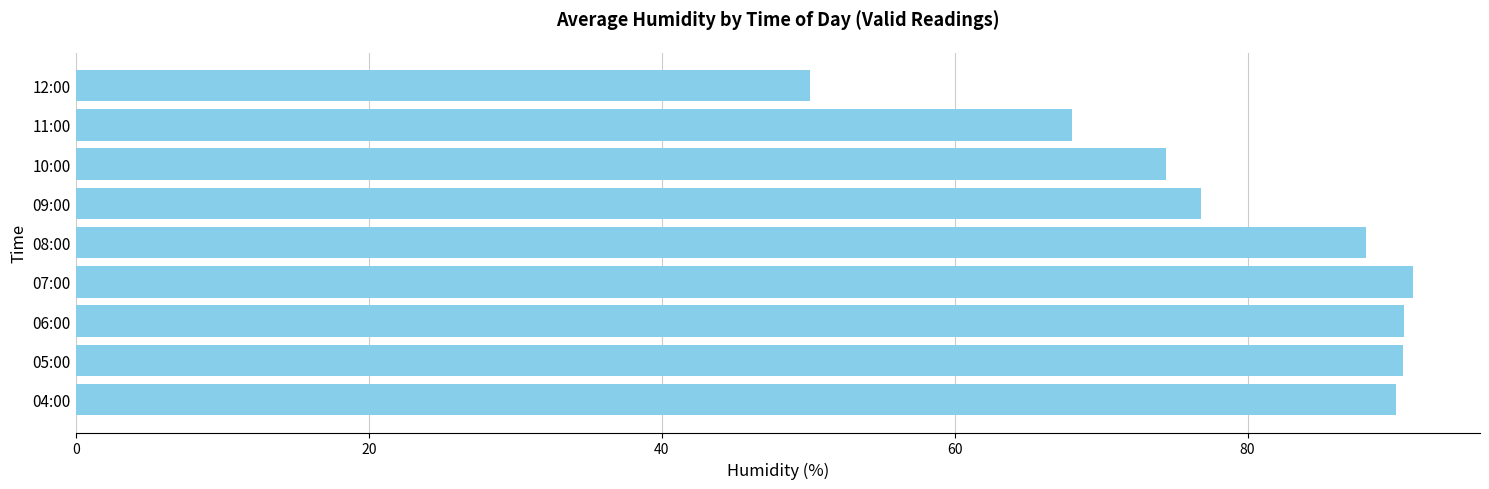

The value at 09:00 is 31.8. True or false?

False